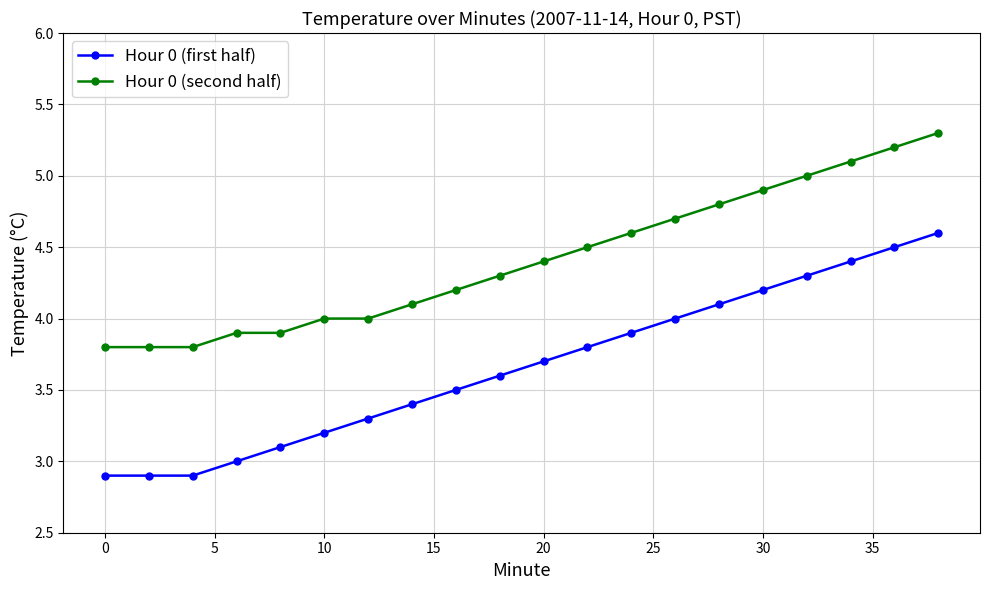

True or false: Hour 0 (first half) and Hour 0 (second half) cross at least once.

False